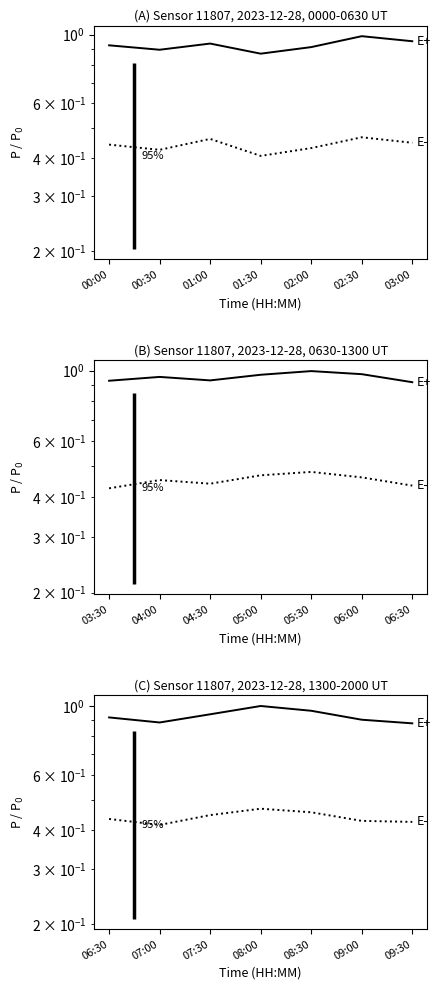

Is the value of P1 (E+) at 08:30 greater than the value of P2 (E-) at 08:30?

Yes